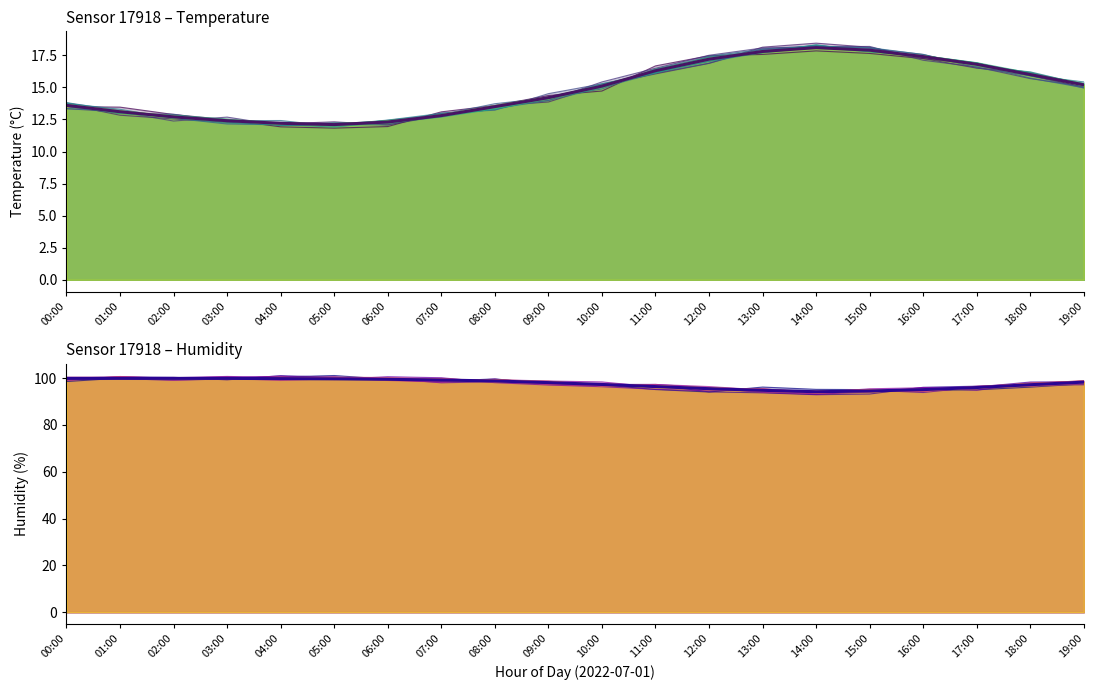

At 18:00, list the series in order from largest to smallest.

humidity, temperature